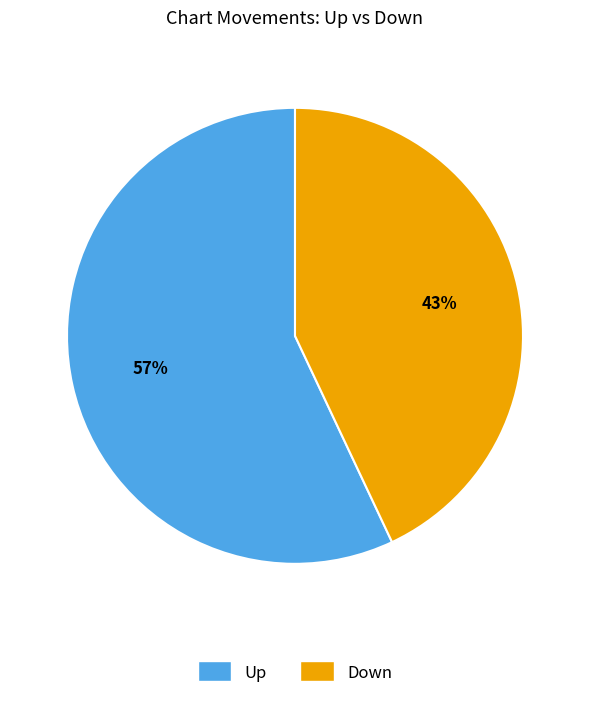

To the nearest percent, what is the average slice percentage?

50%